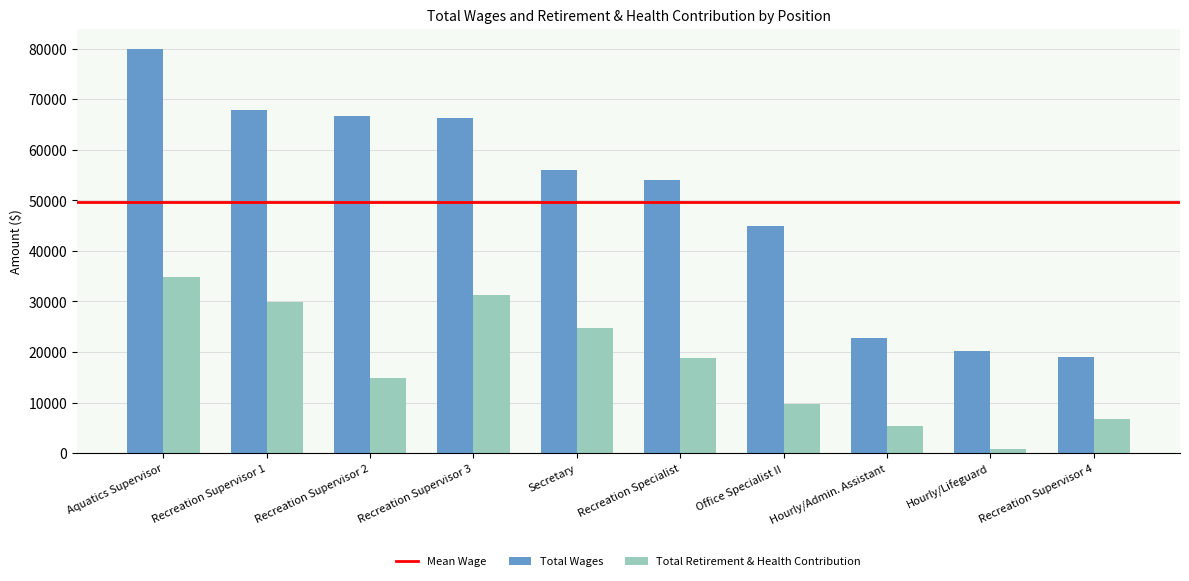

Which series changed the most between Aquatics Supervisor and Recreation Supervisor 3?

Total Wages